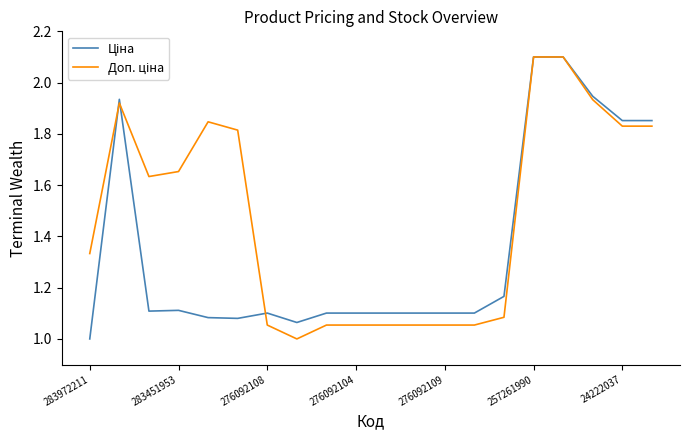

What is the minimum value shown in the chart?

1.0